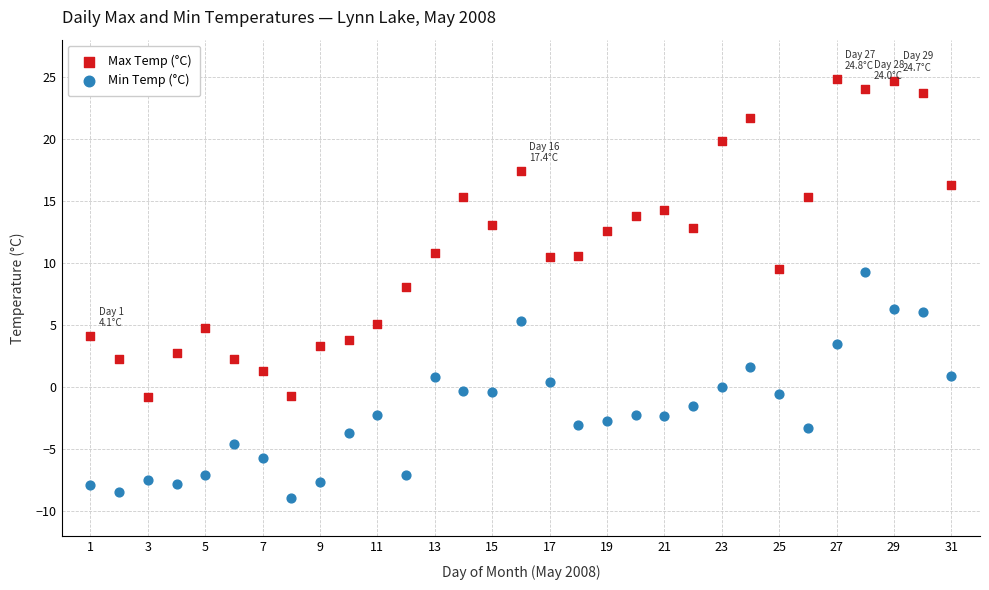

What are all the series names shown in the legend?

Max Temp (°C), Min Temp (°C)